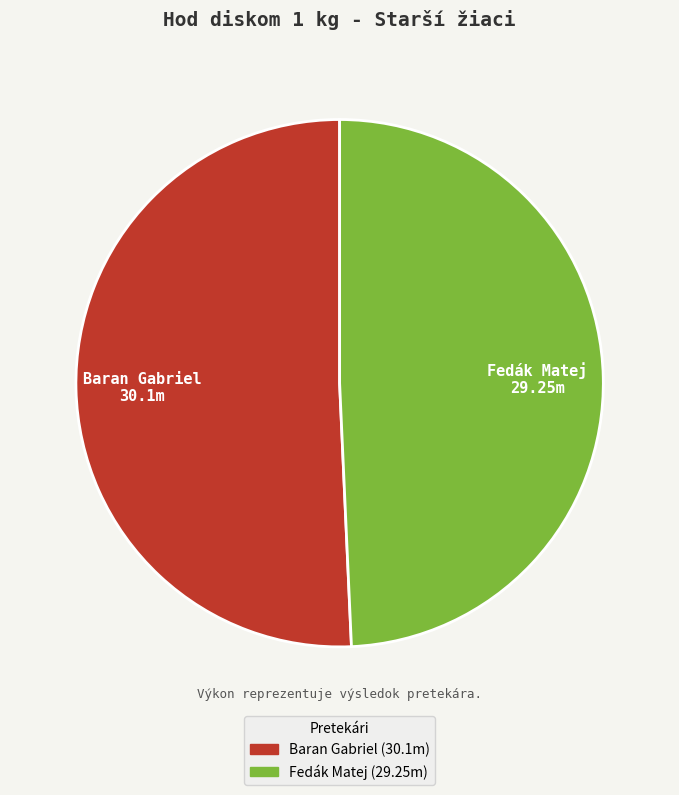

True or false: Fedák Matej accounts for 49% of the total.

True